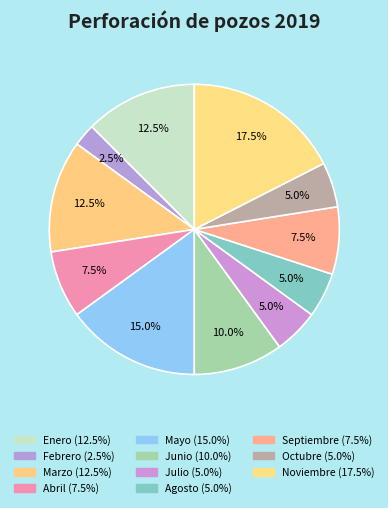

Which slice is the largest?

Noviembre